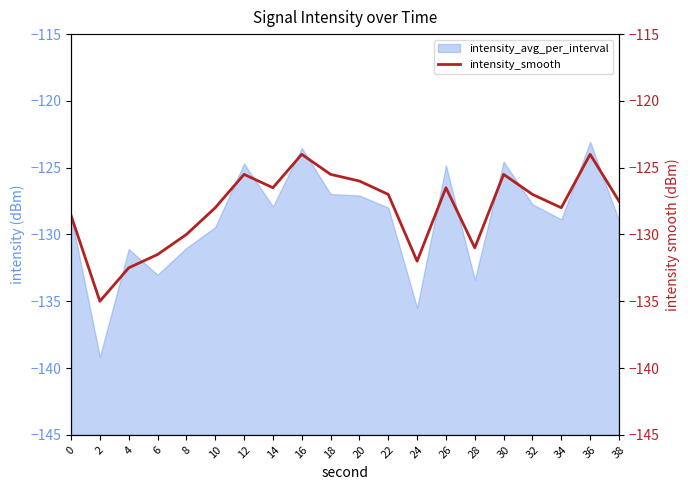

What is the sum of all values?

-2561.6